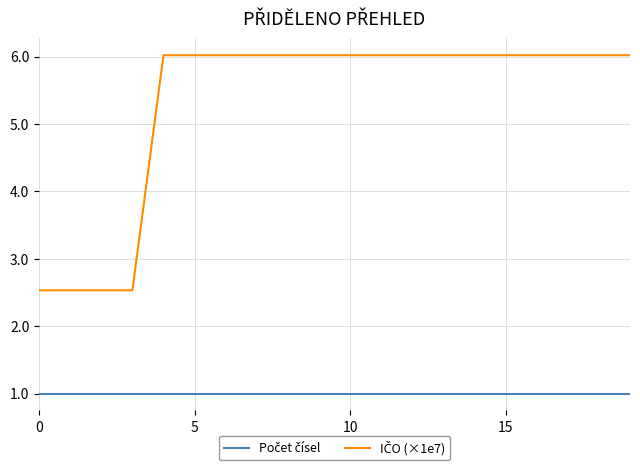

How many lines are shown in the chart?

2